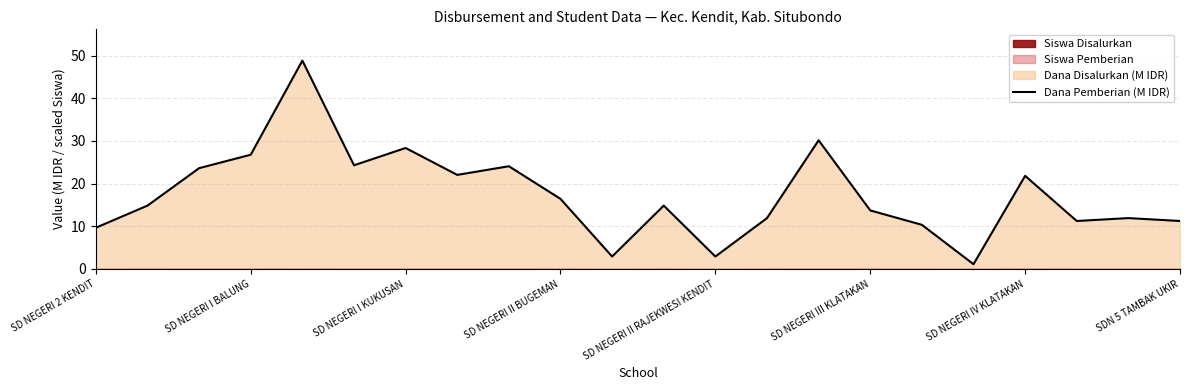

Reading left to right, extract all data points from this chart.

9.7	14.8	23.6	26.8	48.8	24.3	28.4	22.1	24.1	16.4	2.9	14.8	2.9	11.9	30.1	13.7	10.3	1.1	21.8	11.2	11.9	11.2